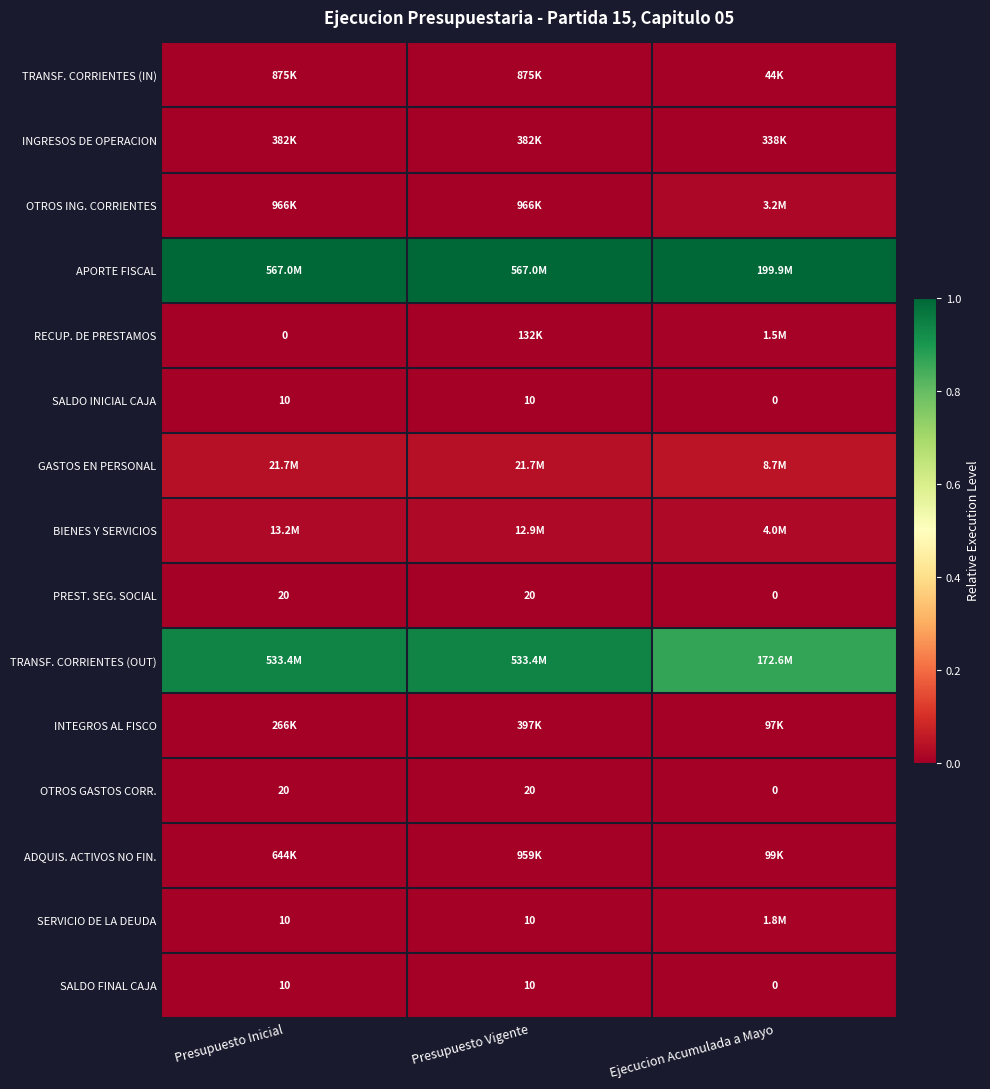

Which category has the lowest value in the OTROS GASTOS CORR. series?

Ejecucion Acumulada a Mayo